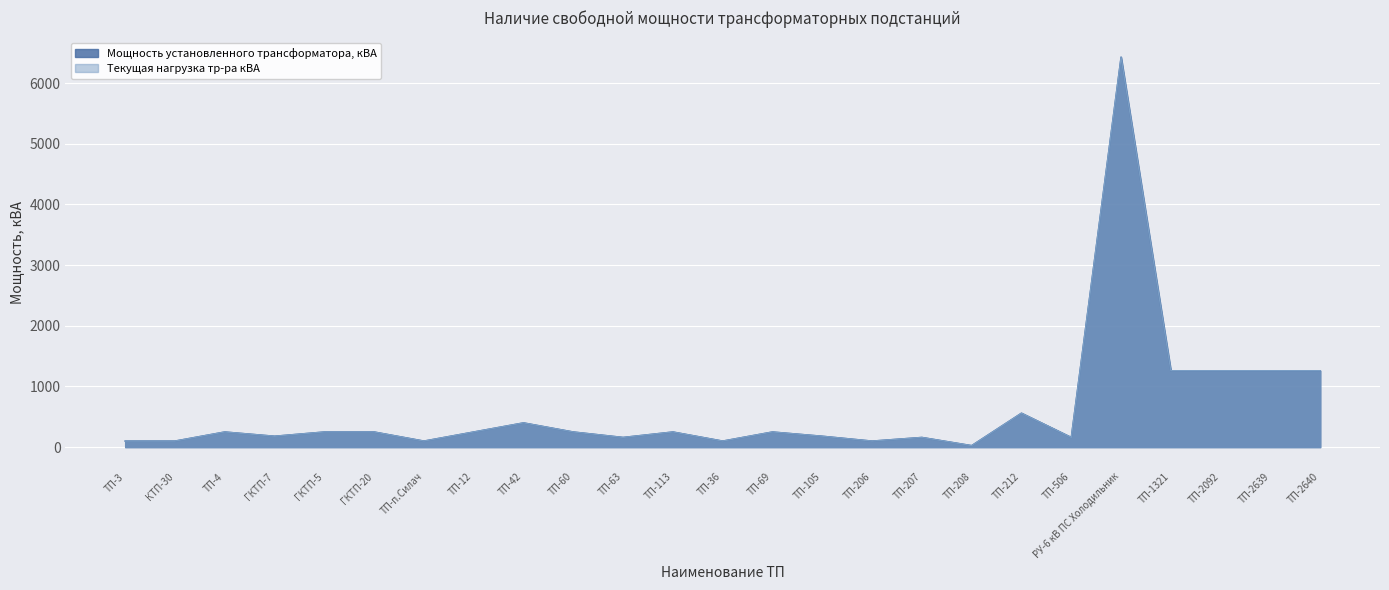

What is the label of the 25th point from the right?

ТП-3